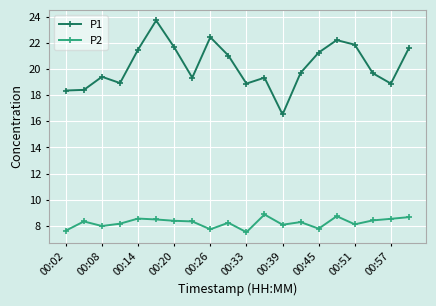

Rank the series by their average value, from lowest to highest.

P2, P1